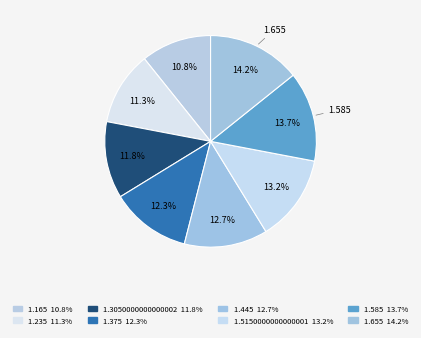

Count the number of slices in the pie.

8